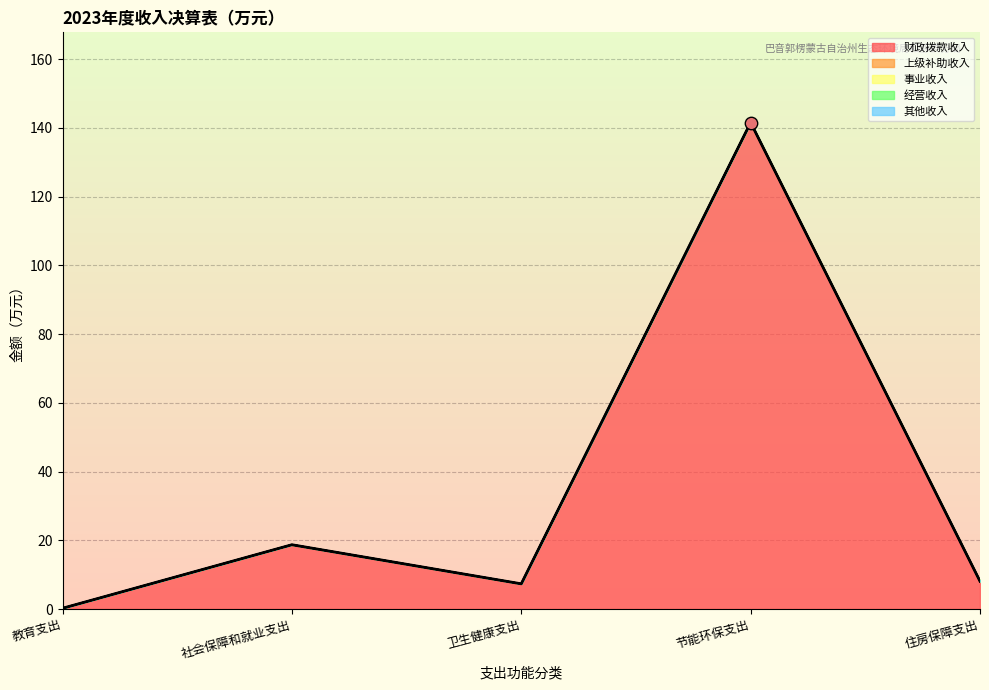

Is the value of 事业收入 at 社会保障和就业支出 greater than the value of 其他收入 at 住房保障支出?

No